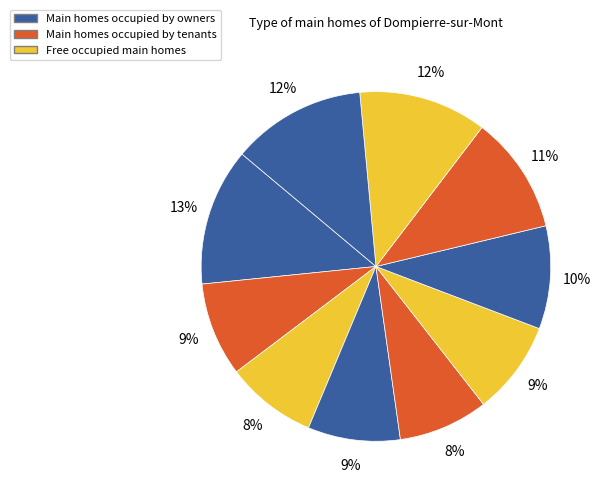

How many segments does this pie chart have?

10